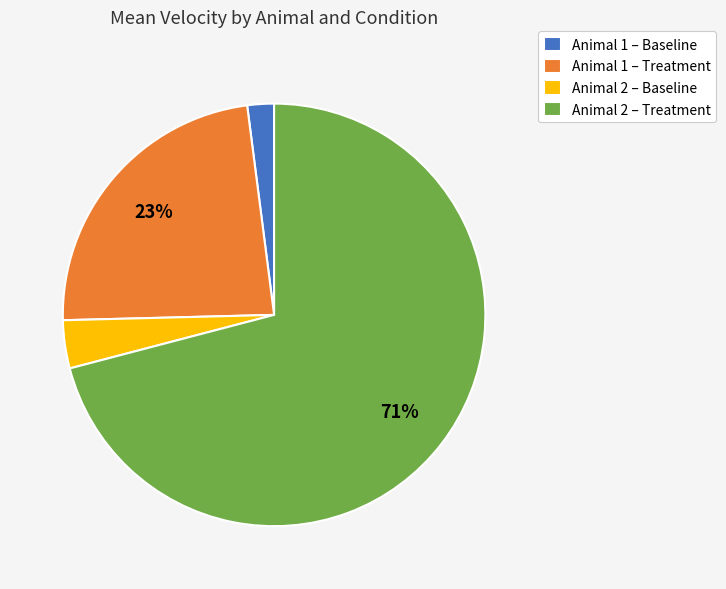

To the nearest percent, what is the combined percentage of Animal 2 – Treatment and Animal 2 – Baseline?

75%